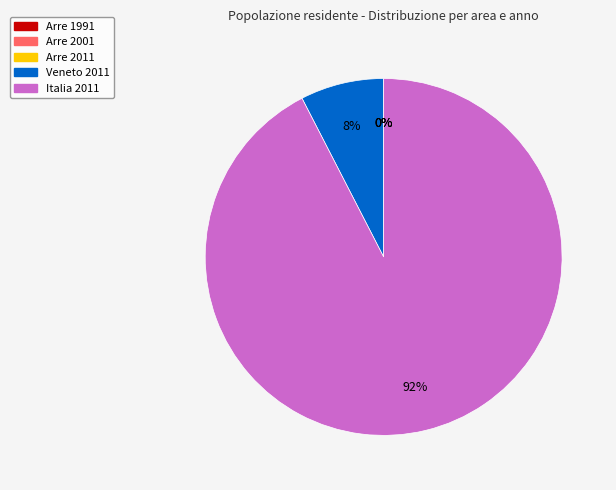

The Veneto 2011 slice represents 1% of the pie. True or false?

False